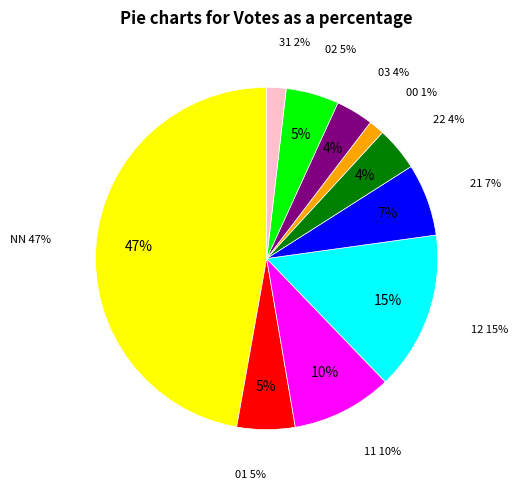

To the nearest percent, what portion does 21 represent?

7%